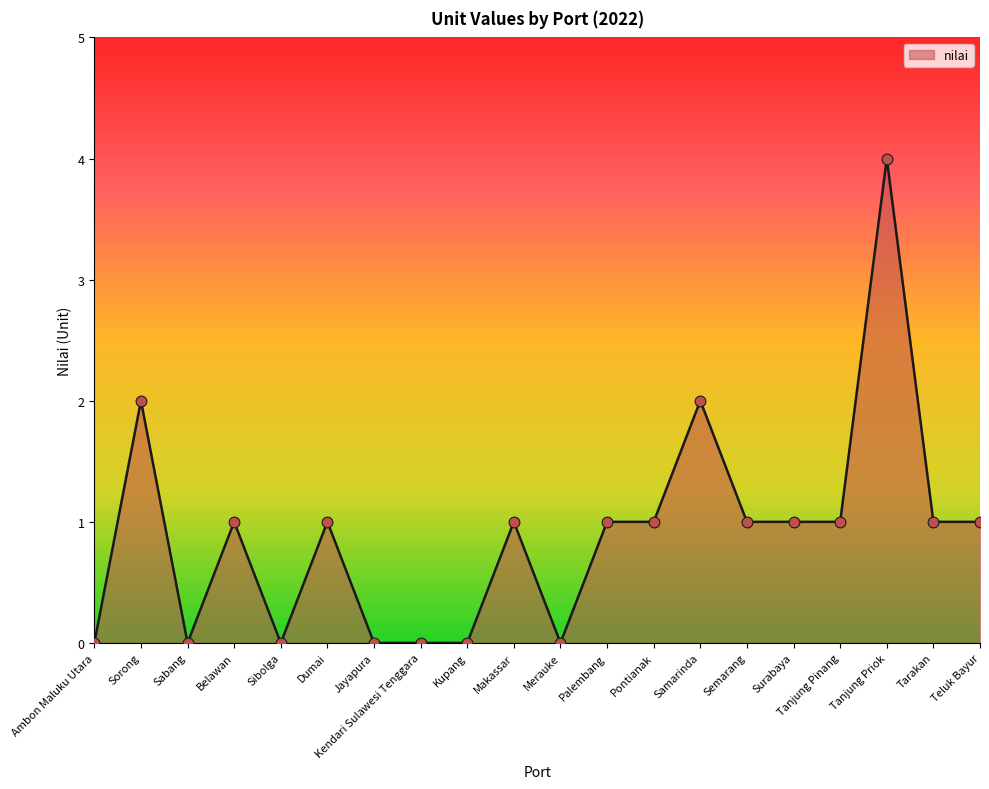

Between Tanjung Pinang and Ambon Maluku Utara, which is larger?

Tanjung Pinang